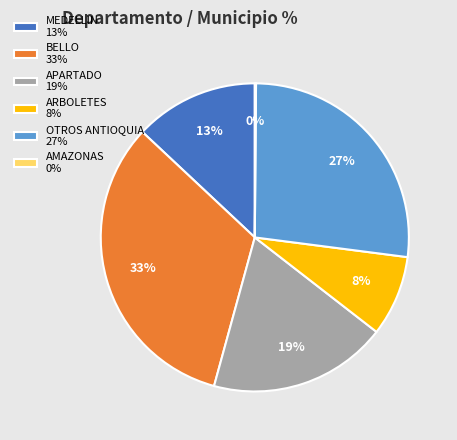

Which has a higher value, ARBOLETES 8% or OTROS ANTIOQUIA 27%?

OTROS ANTIOQUIA 27%